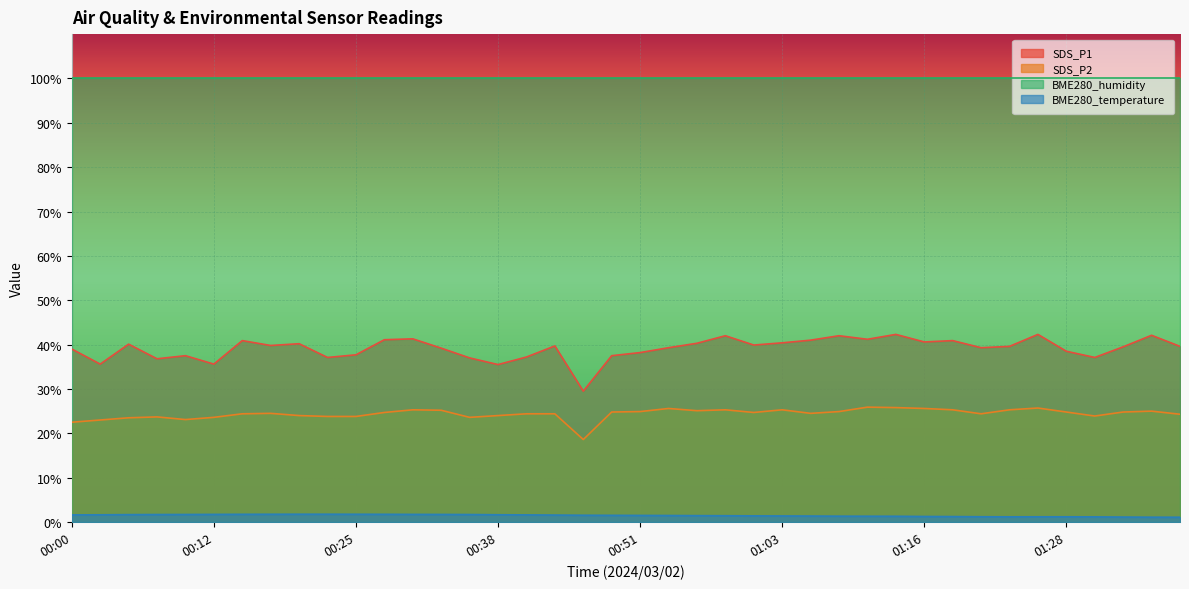

What is the difference between the maximum and minimum values in the SDS_P2 series?

7.3